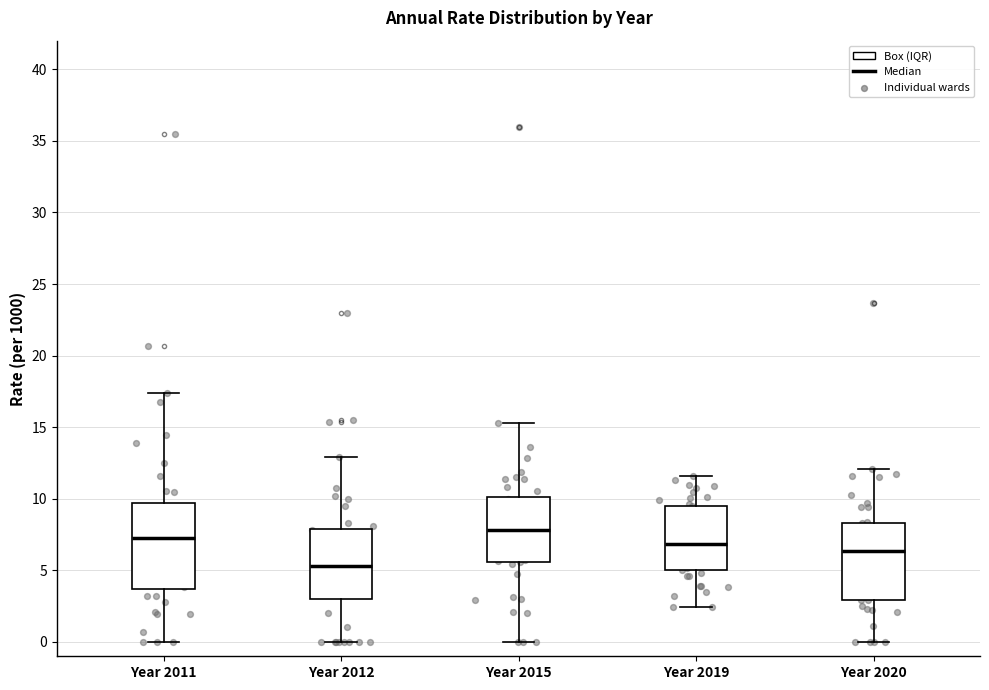

Reading left to right, transcribe this box plot: for each box, give where its median line is, the range the box spans, and where its two whiskers end, as read against the y-axis. The values are not printed on the chart, so give them approximately, as read against the axis.

Year 2011: median 7.0, box 3.5 to 9.5, whiskers 0.0 to 17.5
Year 2012: median 5.5, box 3.0 to 8.0, whiskers 0.0 to 13.0
Year 2015: median 8.0, box 5.5 to 10.0, whiskers 0.0 to 15.5
Year 2019: median 7.0, box 5.0 to 9.5, whiskers 2.5 to 11.5
Year 2020: median 6.5, box 3.0 to 8.5, whiskers 0.0 to 12.0